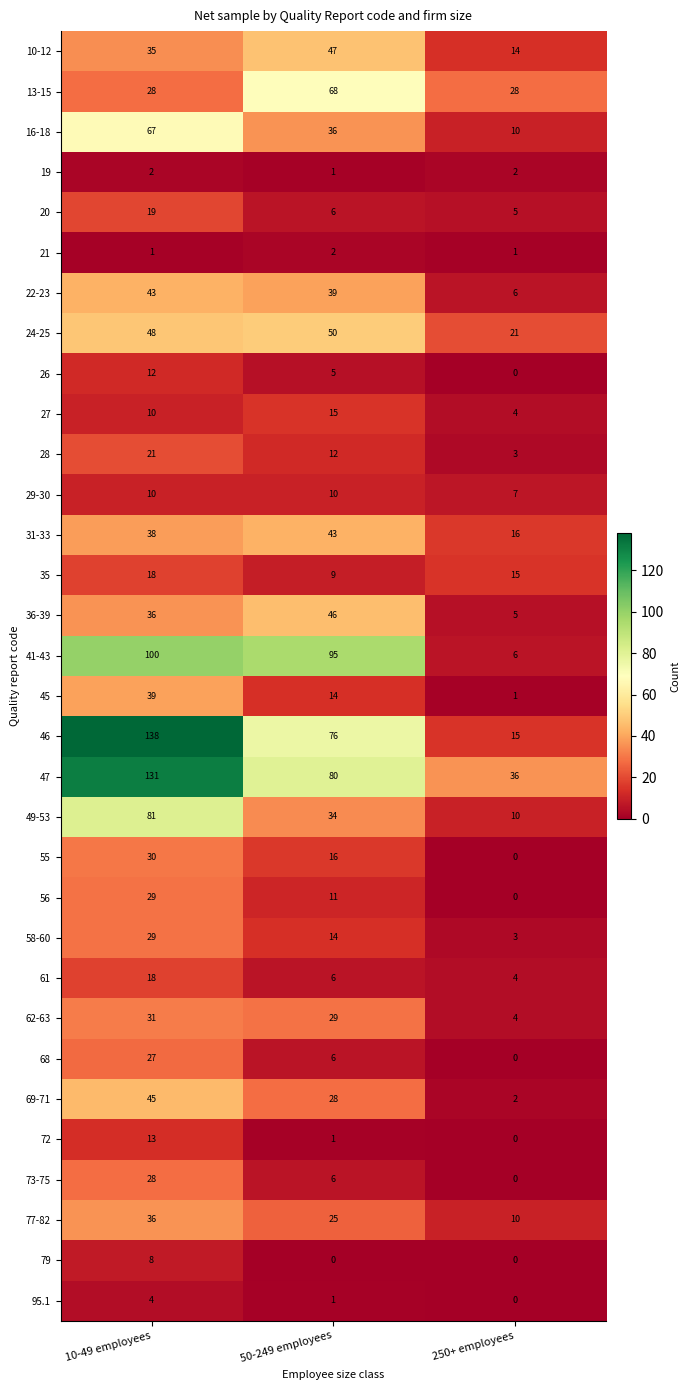

Which series has the largest total across all categories?

47